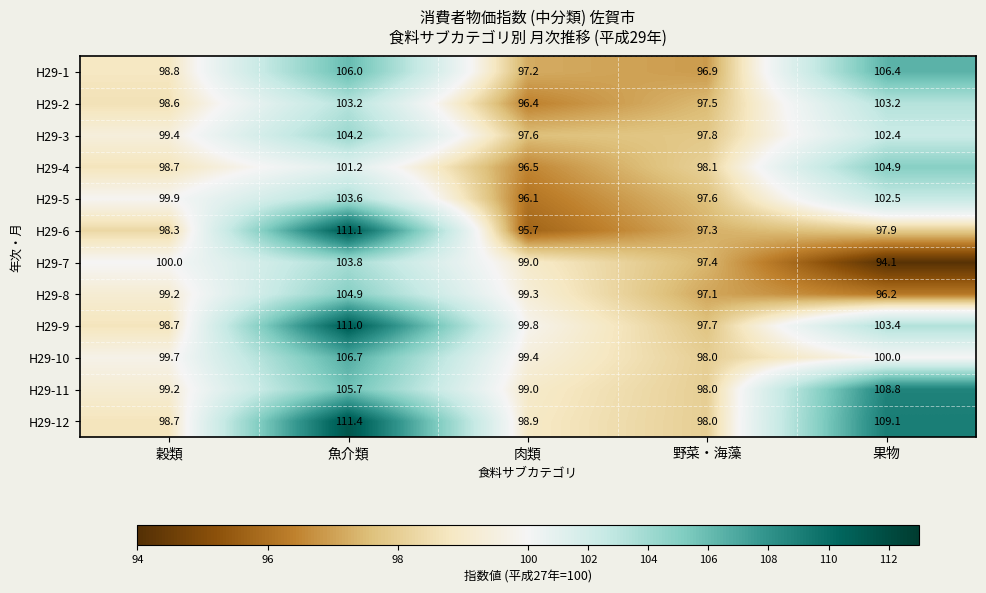

What is the difference between the maximum and minimum values in the H29-2 series?

6.8